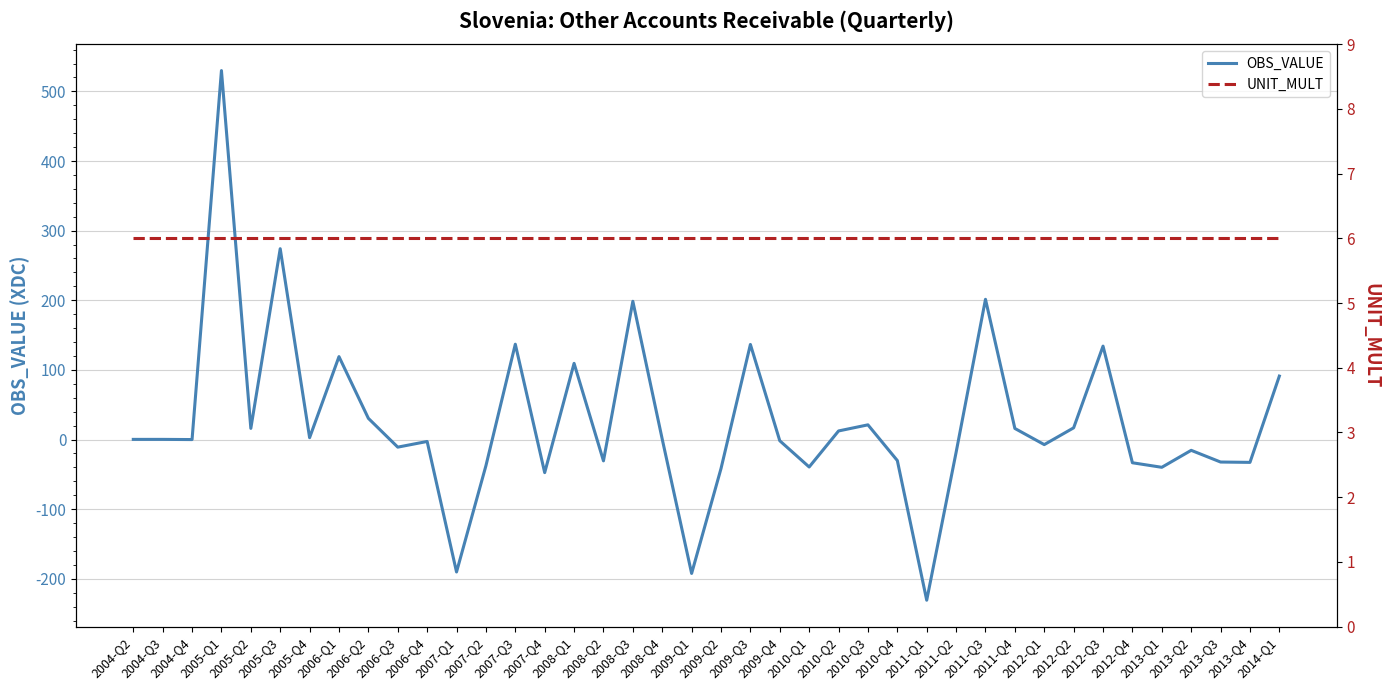

At which category is the sum across all series the highest?

2005-Q1